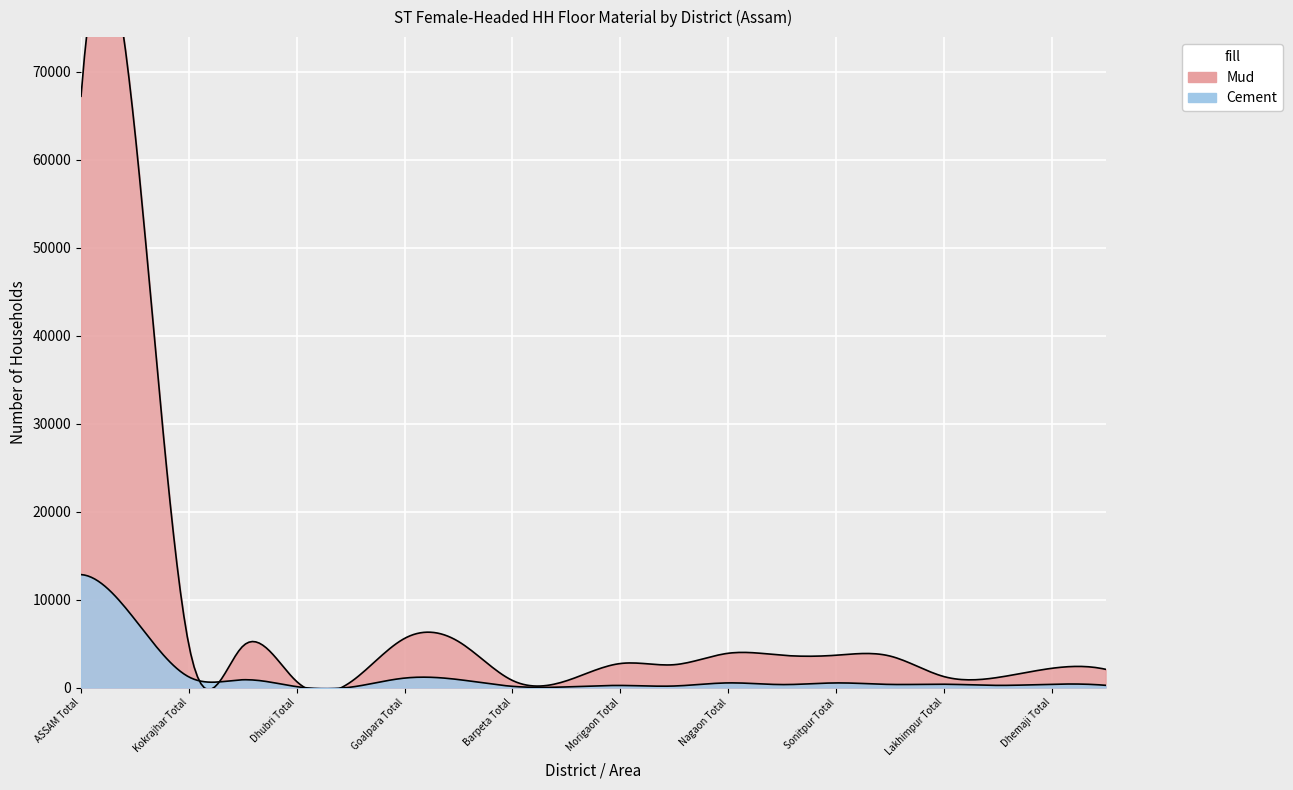

At which category is the sum across all series the highest?

ASSAM Total